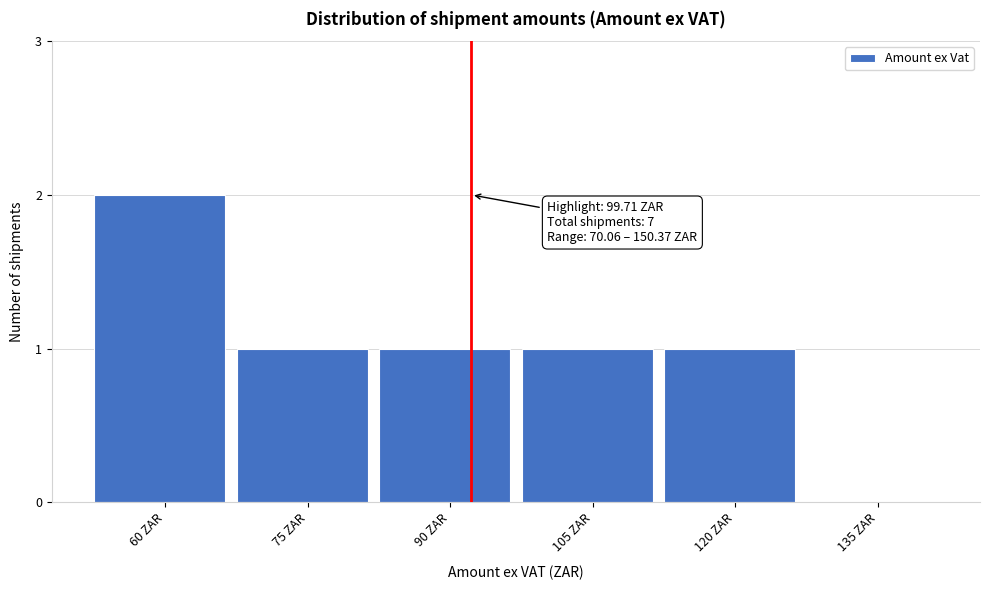

Reading left to right, list all the values displayed in this chart.

60 ZAR=2	75 ZAR=1	90 ZAR=1	105 ZAR=1	120 ZAR=1	135 ZAR=0